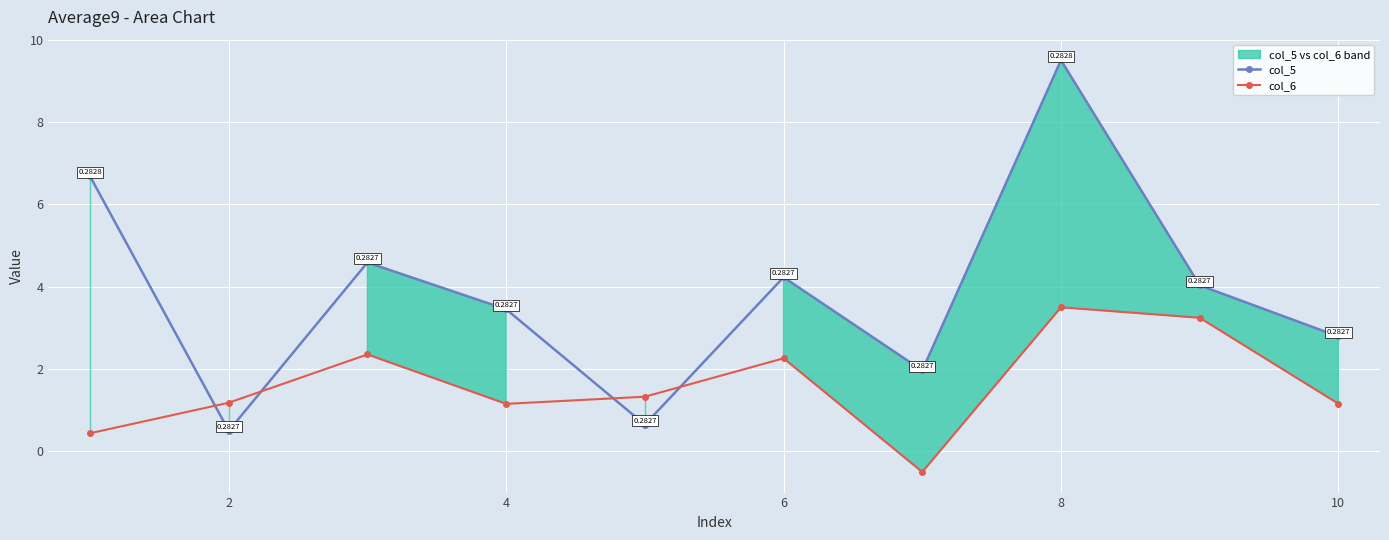

True or false: col_5 and col_6 cross at least once.

True